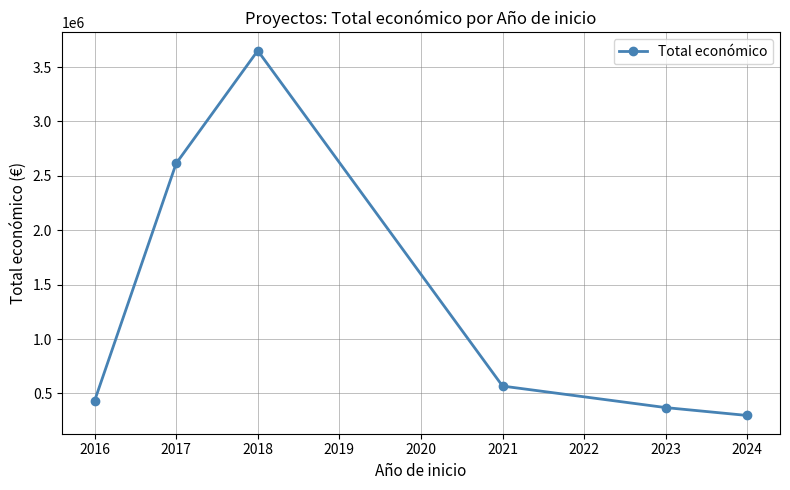

What is the difference between the maximum and minimum values?

3353571